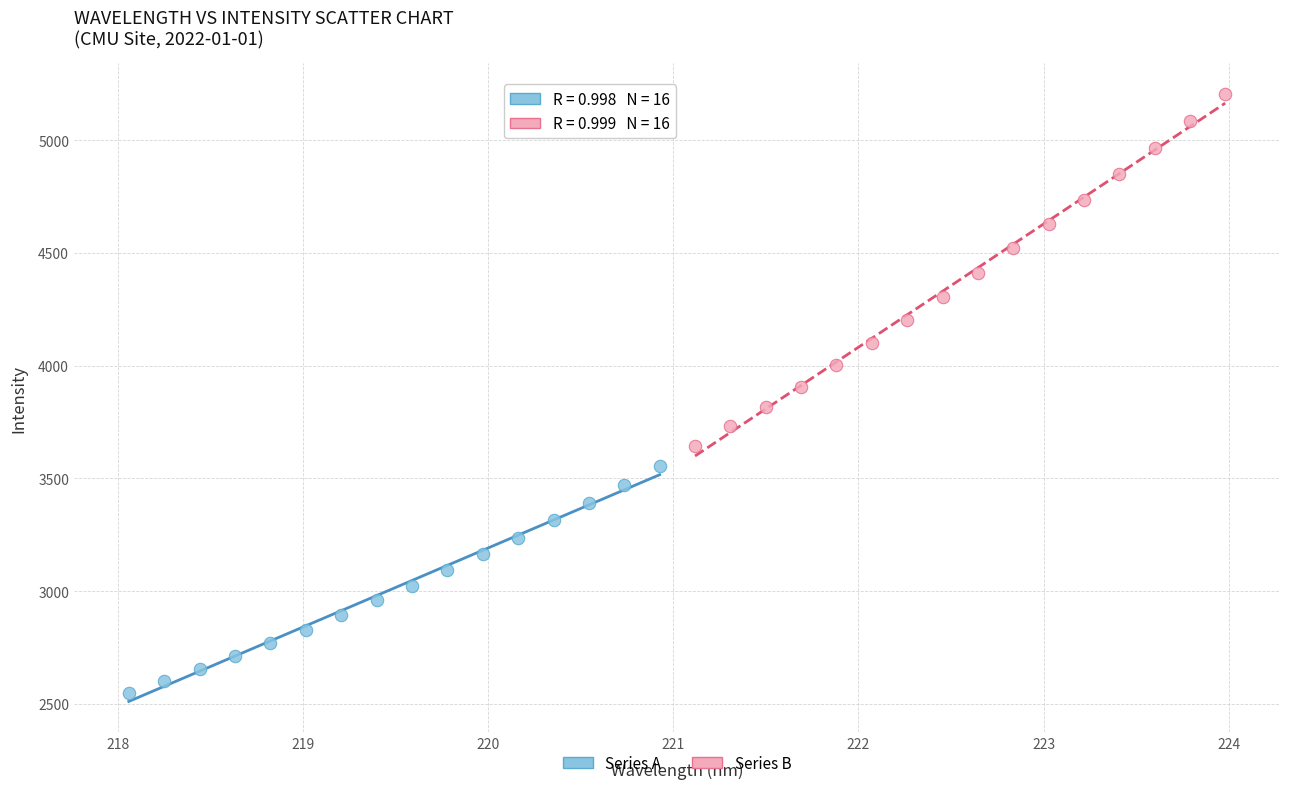

Which series has the largest Y range (max minus min)?

Series B